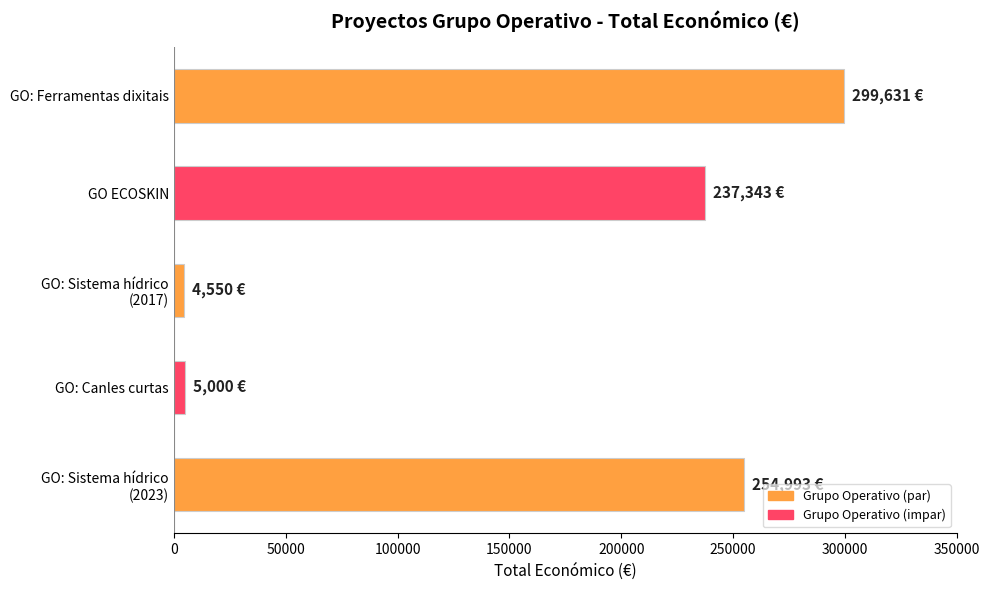

What is the value of the 5th bar from the top?

254993